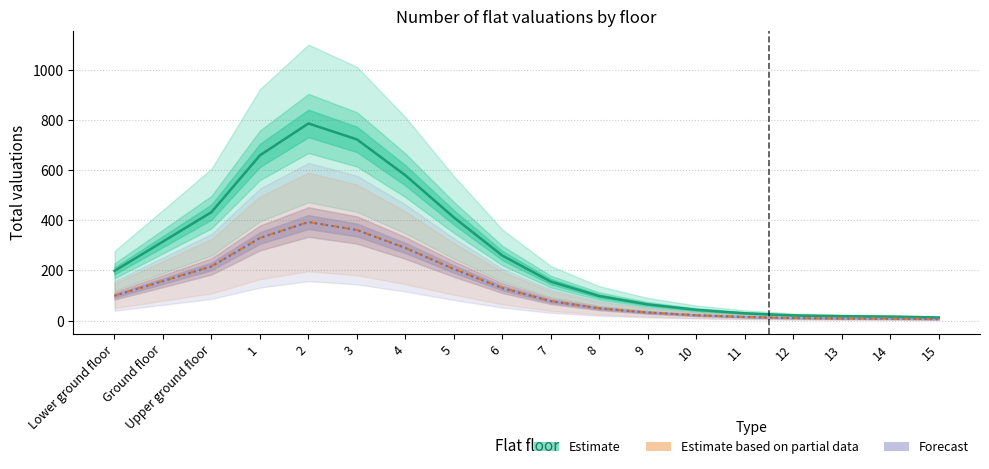

Does the chart display data point markers on the line(s)?

No